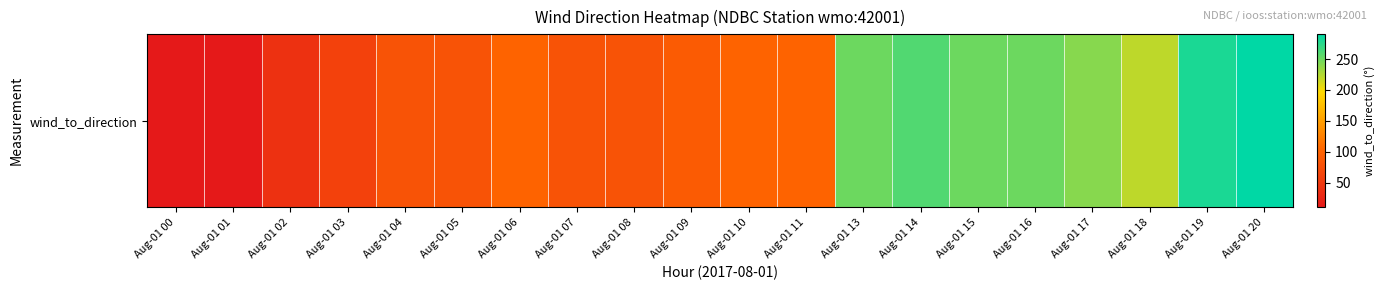

Reading right to left, what are all the values shown in this chart?

Aug-01 20=290	Aug-01 19=280	Aug-01 18=220	Aug-01 17=240	Aug-01 16=250	Aug-01 15=250	Aug-01 14=260	Aug-01 13=250	Aug-01 11=100	Aug-01 10=100	Aug-01 09=90	Aug-01 08=80	Aug-01 07=80	Aug-01 06=100	Aug-01 05=80	Aug-01 04=80	Aug-01 03=60	Aug-01 02=40	Aug-01 01=10	Aug-01 00=10